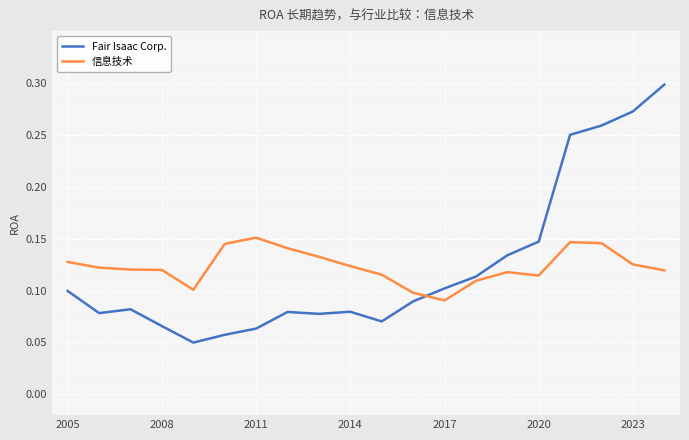

How many Fair Isaac Corp. values are between 0 and 1?

20